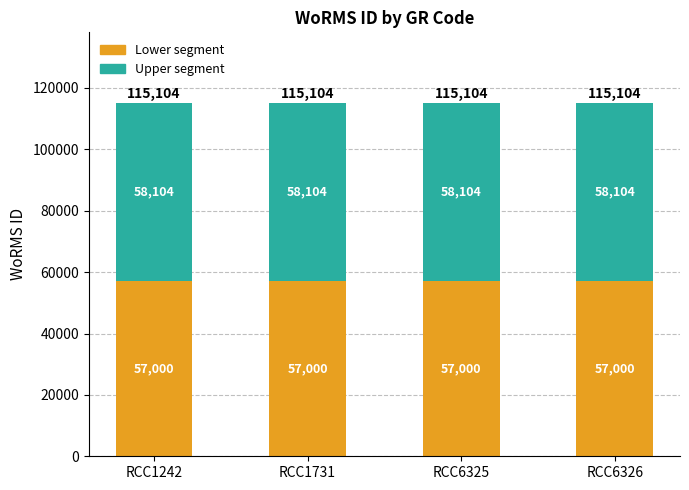

What is the value of the Lower segment bar at the 1st from the left?

57000